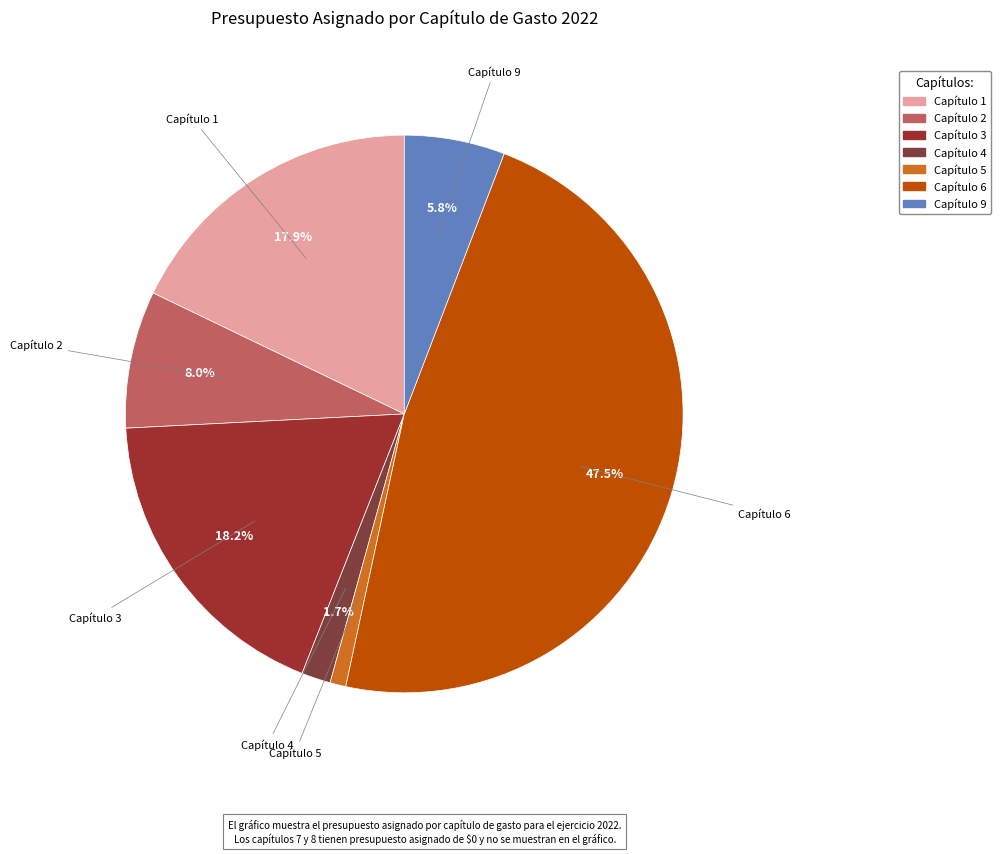

What percentage do Capítulo 4 and Capítulo 9 together represent?

7.5%